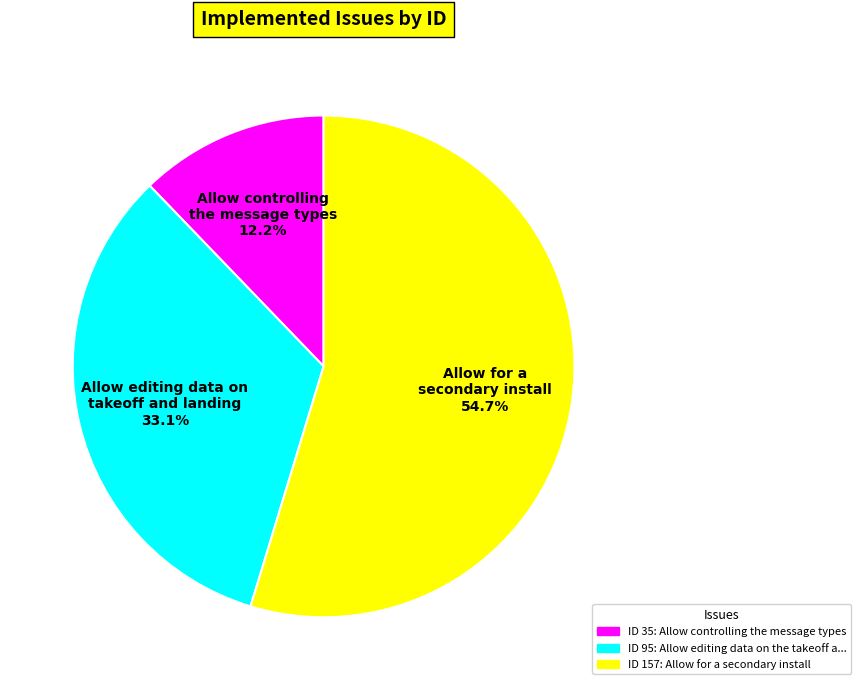

Which category has the biggest portion of the pie?

Allow for a secondary install